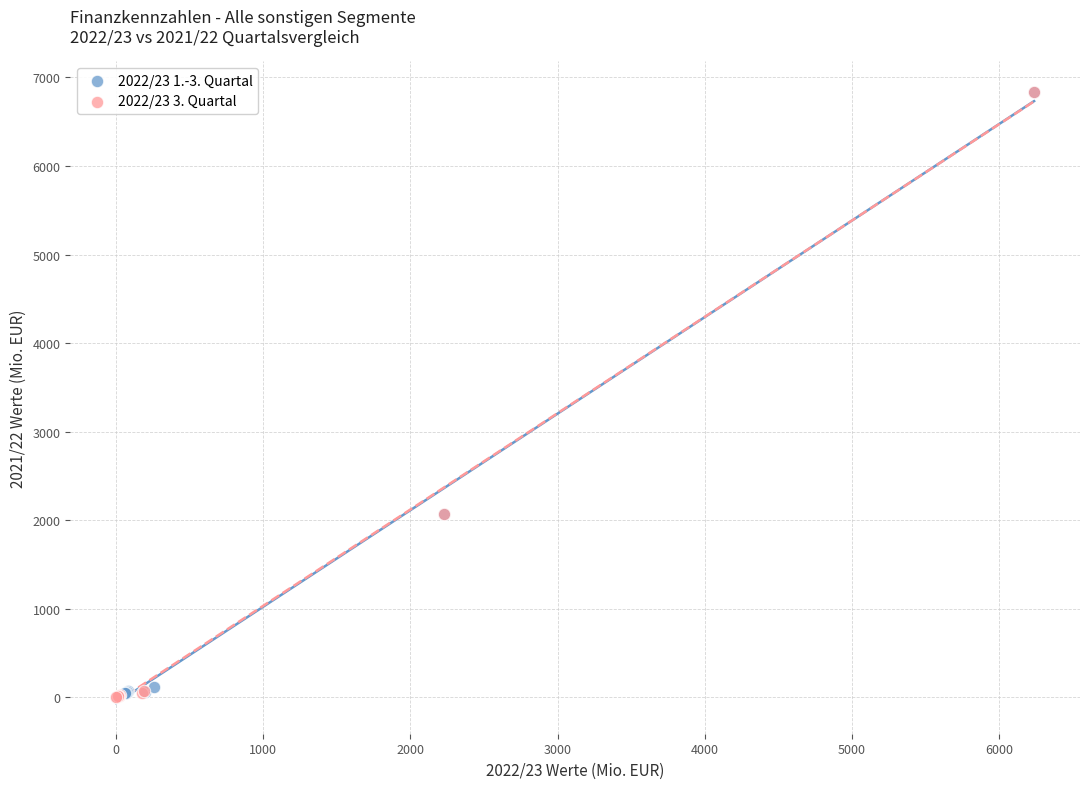

Which series has the largest Y range (max minus min)?

2022/23 3. Quartal